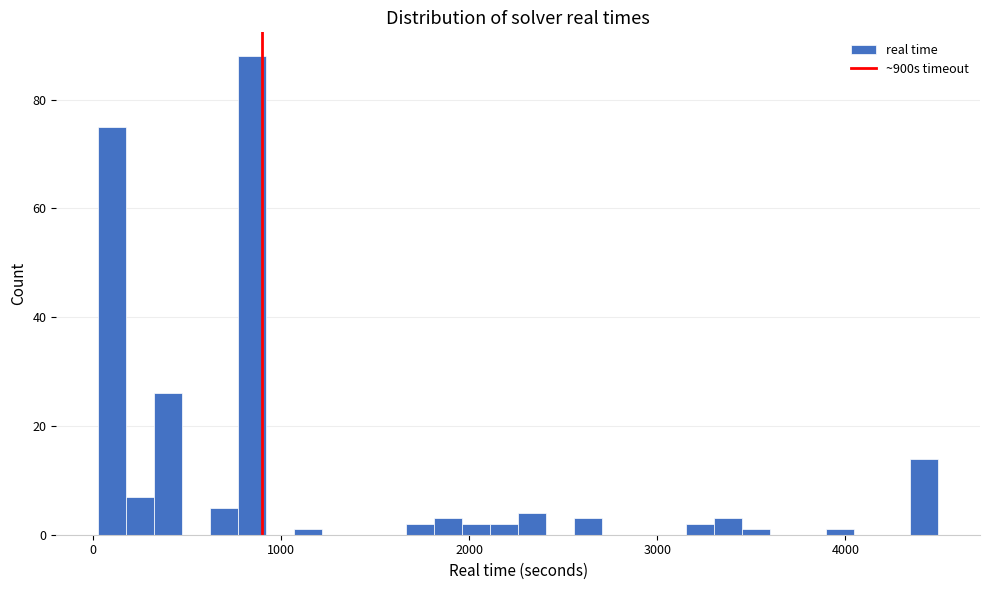

Read against the x-axis, roughly where is the centre of the tallest bar?

800